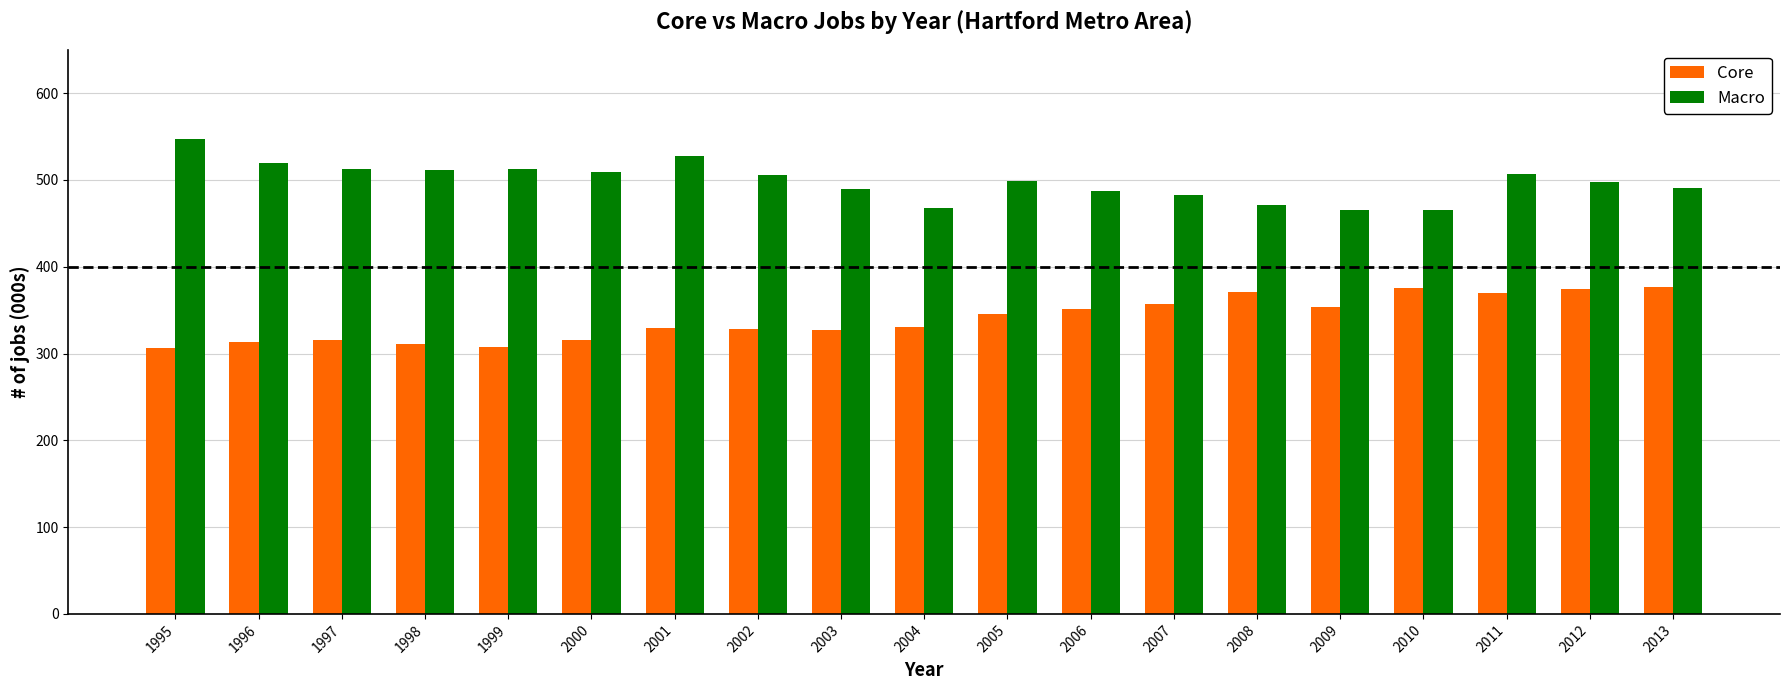

What is the smallest value displayed?

306